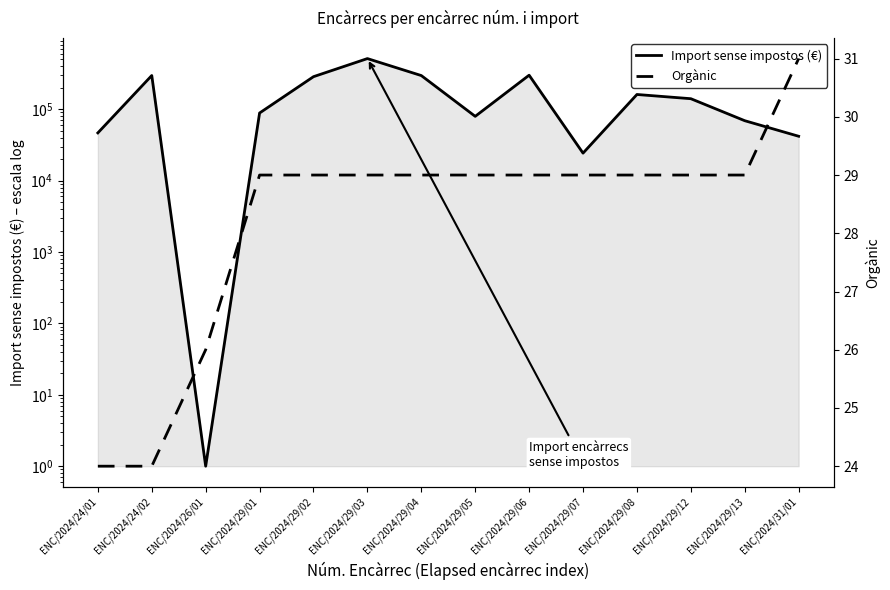

What is the difference between the highest and lowest values at ENC/2024/26/01?

25.0